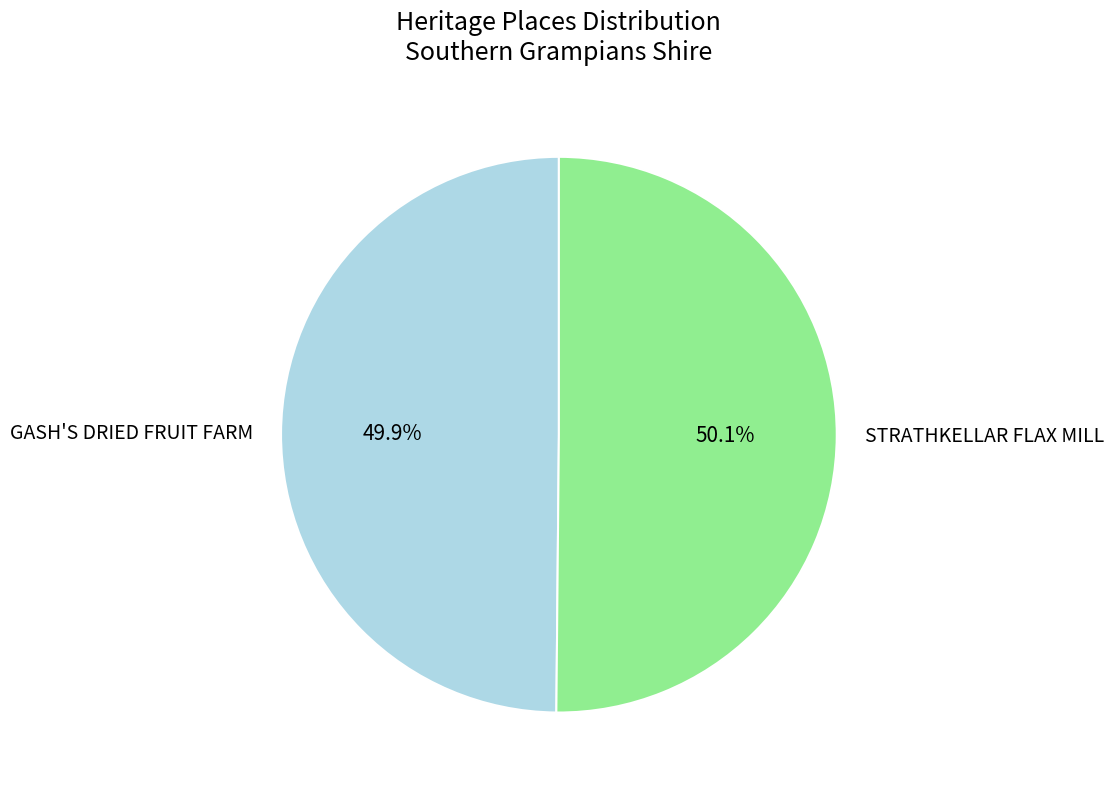

True or false: GASH'S DRIED FRUIT FARM accounts for 50% of the total.

True